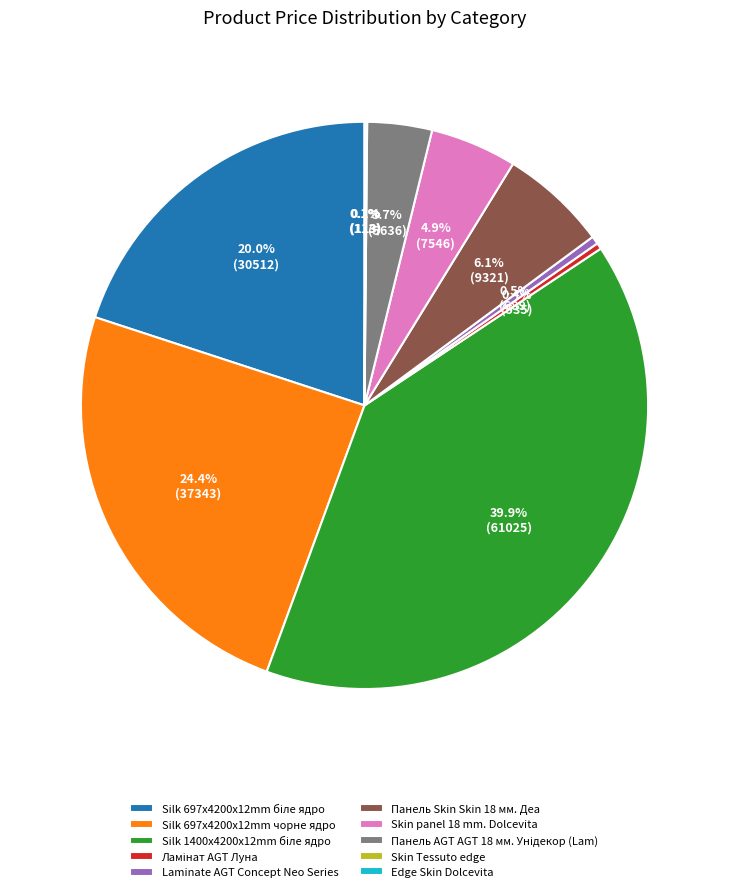

Does any single category account for the majority?

No